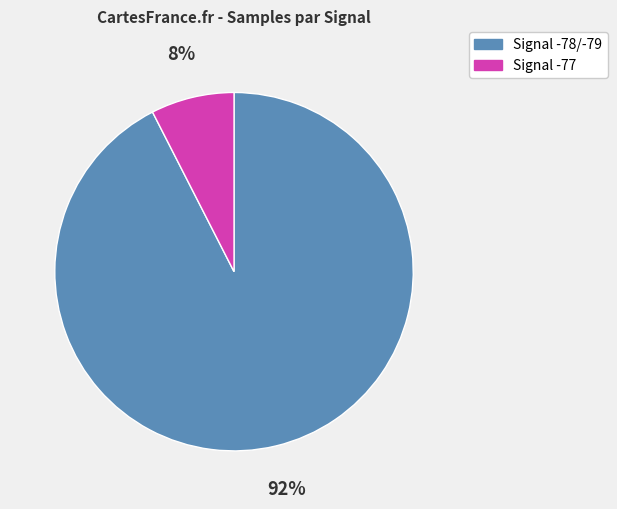

Does any single category account for the majority?

Yes